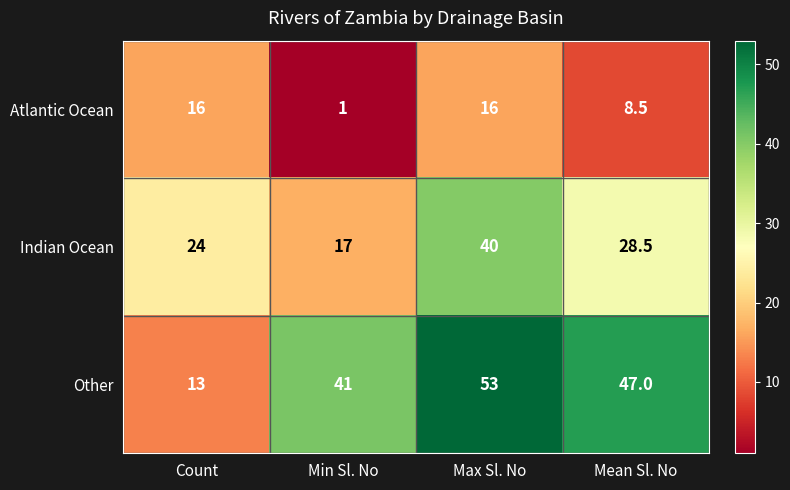

The value of Other at Count is 13.0. True or false?

True